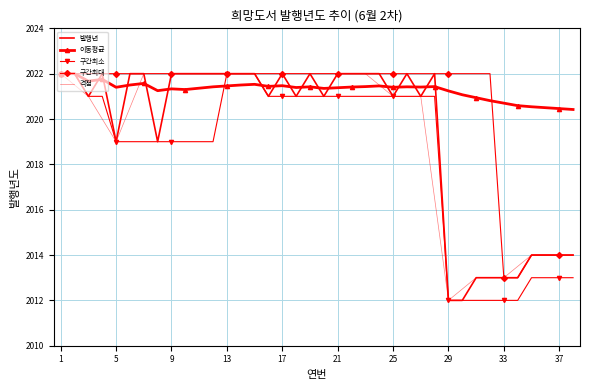

Where is the data nearest to the value 2017?

5